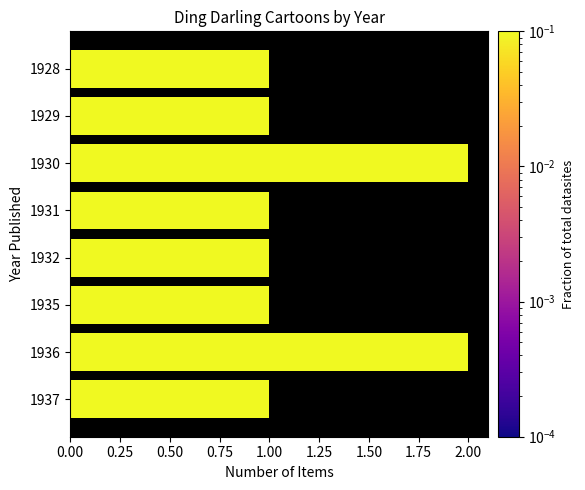

Reading top to bottom, what are all the values shown in this chart?

1	1	2	1	1	1	2	1